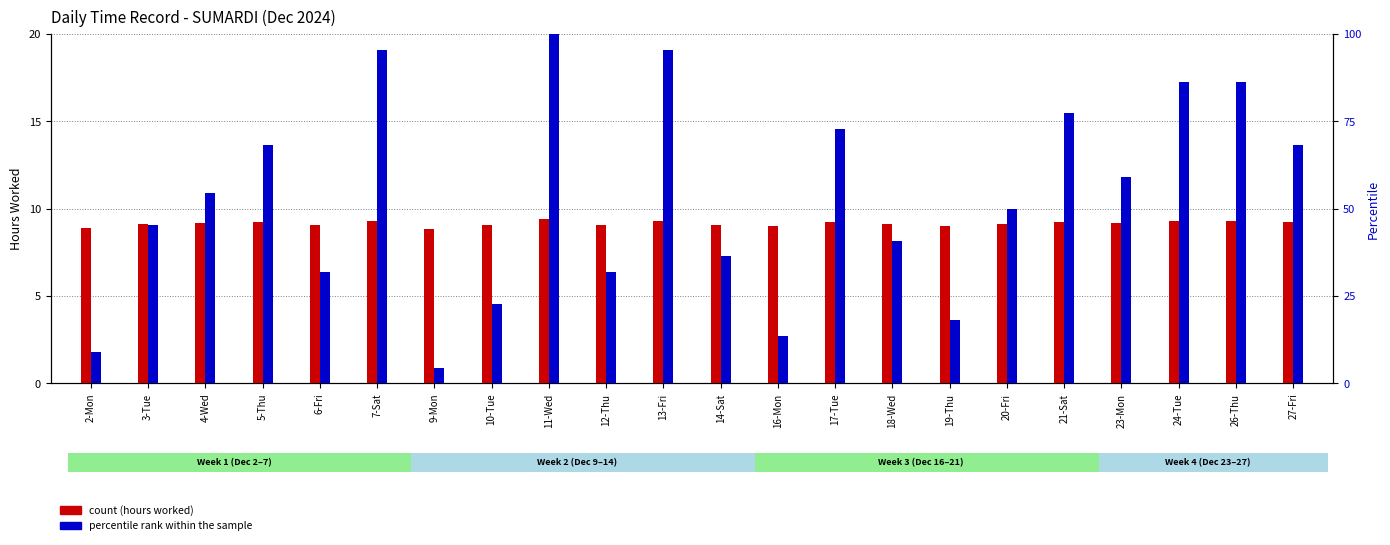

What is the sum of all count (hours worked) values?

201.3